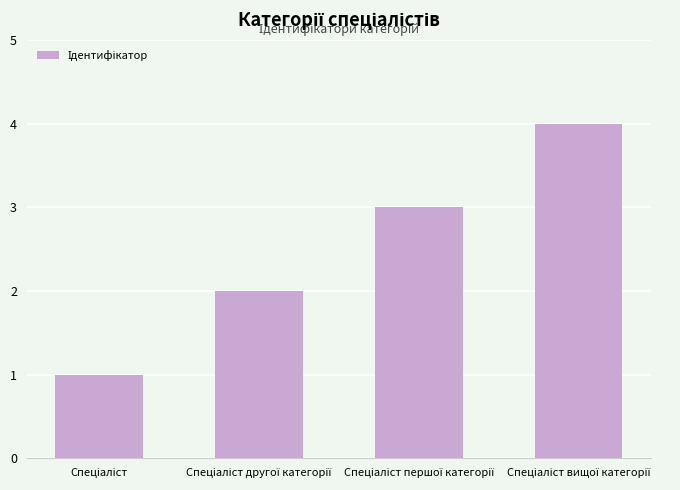

What is the maximum value shown in the chart?

4